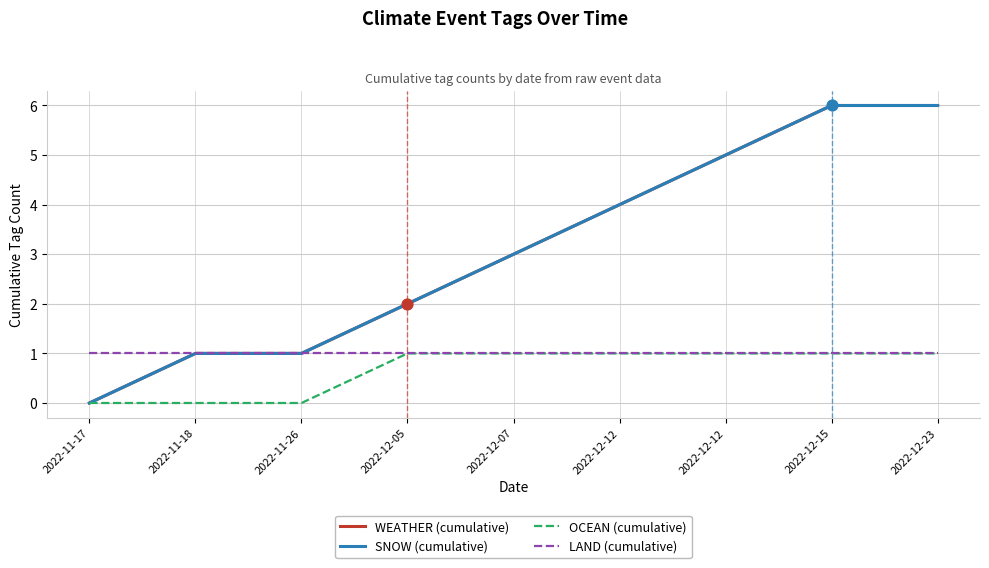

Is the value of OCEAN (cumulative) at 2022-11-26 greater than the value of SNOW (cumulative) at 2022-12-05?

No